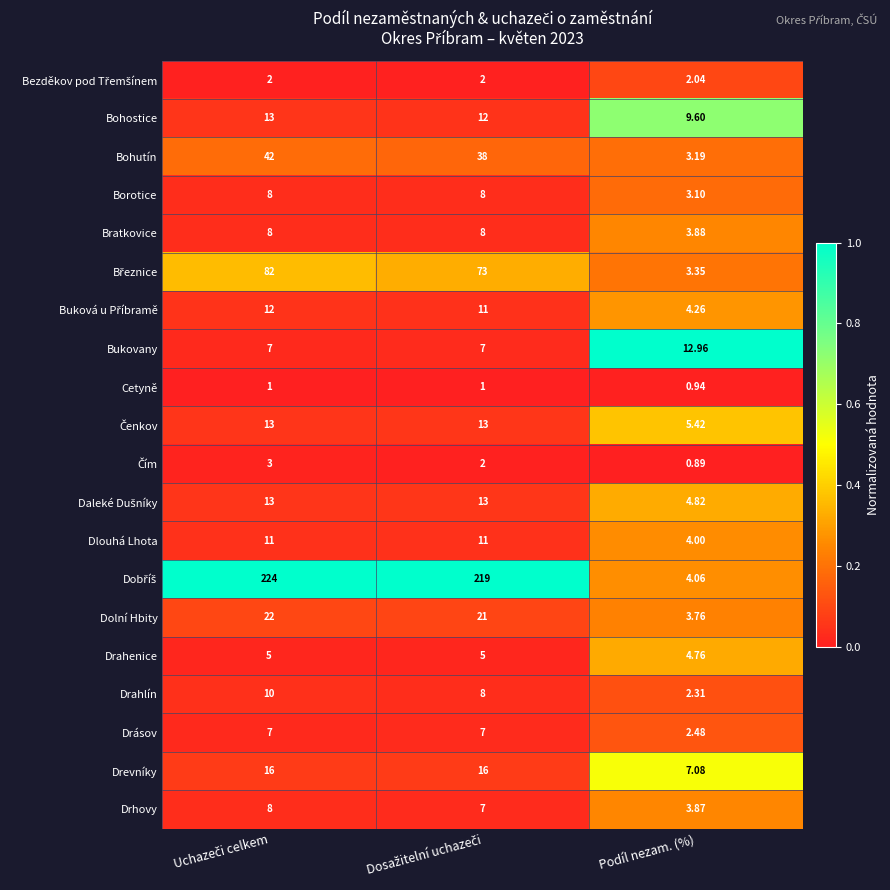

Which category has the lowest value in the Cetyně series?

Podíl nezam. (%)